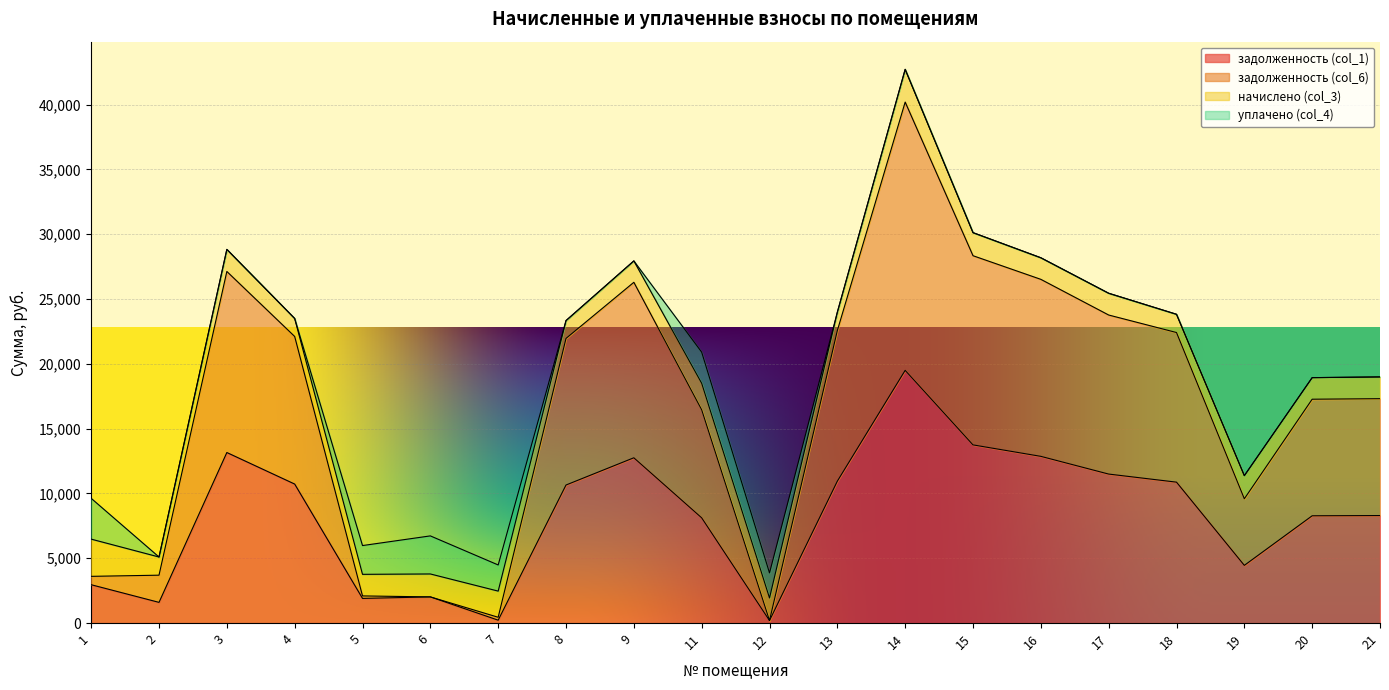

At how many categories does at least one series exceed 21481?

10